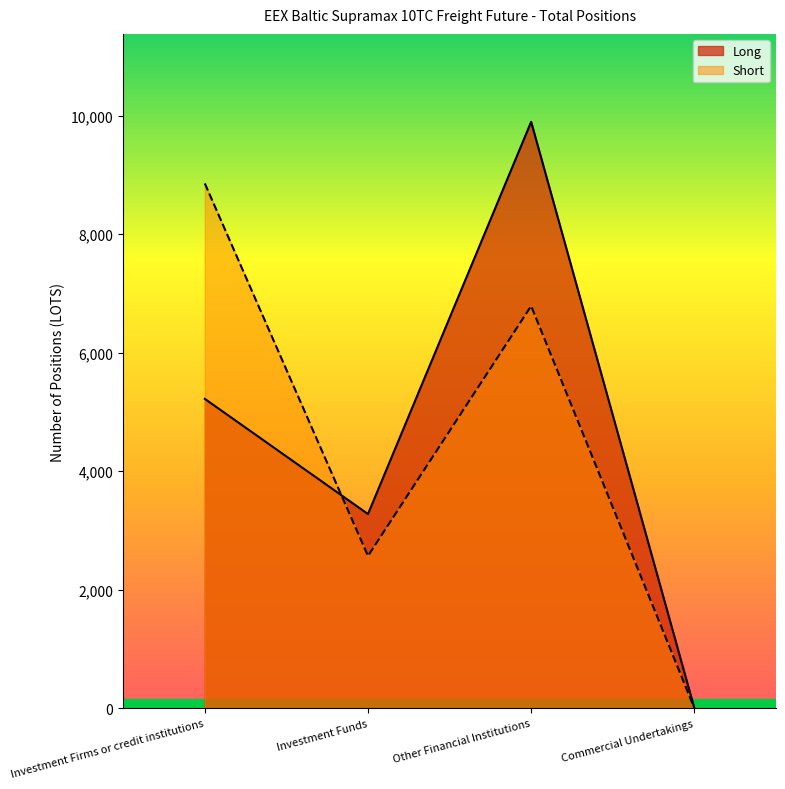

List the series in order of their peak value, highest first.

Long, Short